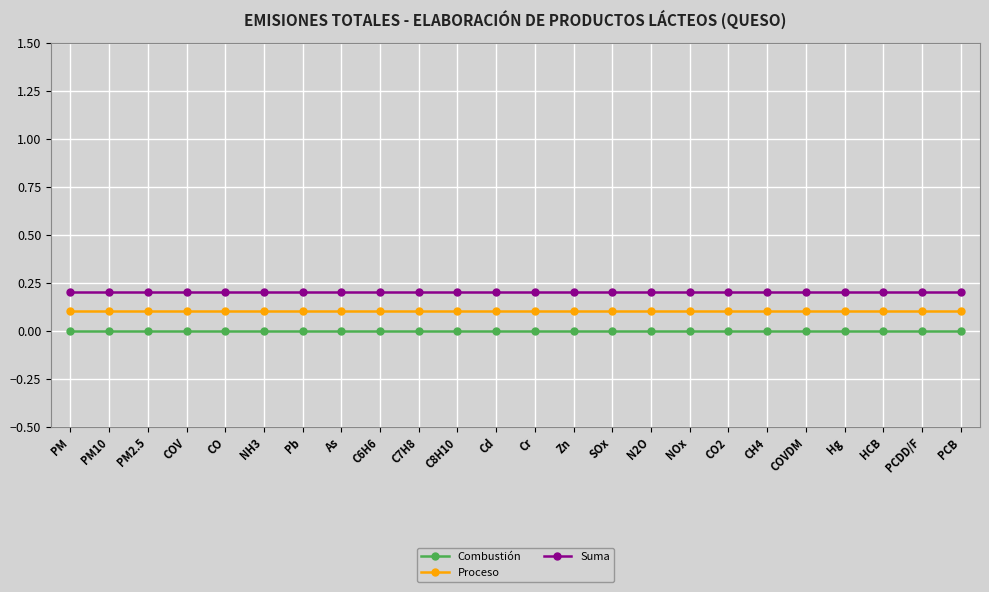

What is the sum of all Proceso values?

2.4